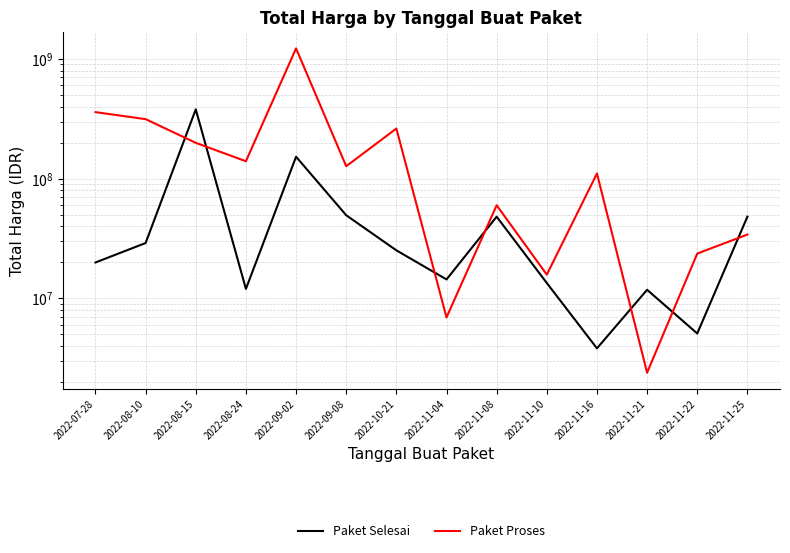

At which label does Paket Selesai first exceed 25200000?

2022-08-10